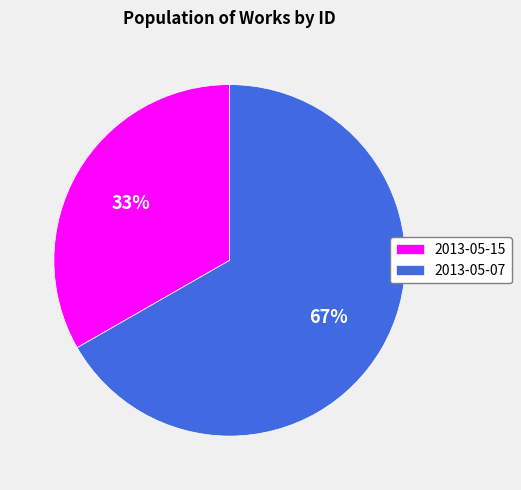

Combined, do 2013-05-07 and 2013-05-15 account for over 50%?

Yes